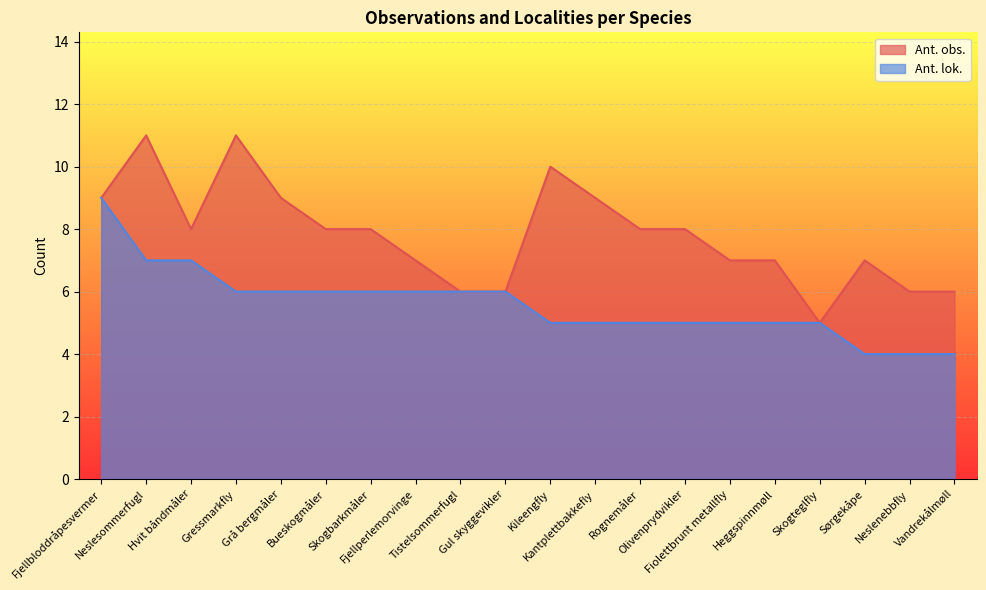

What are all the series names shown in the legend?

Ant. obs., Ant. lok.